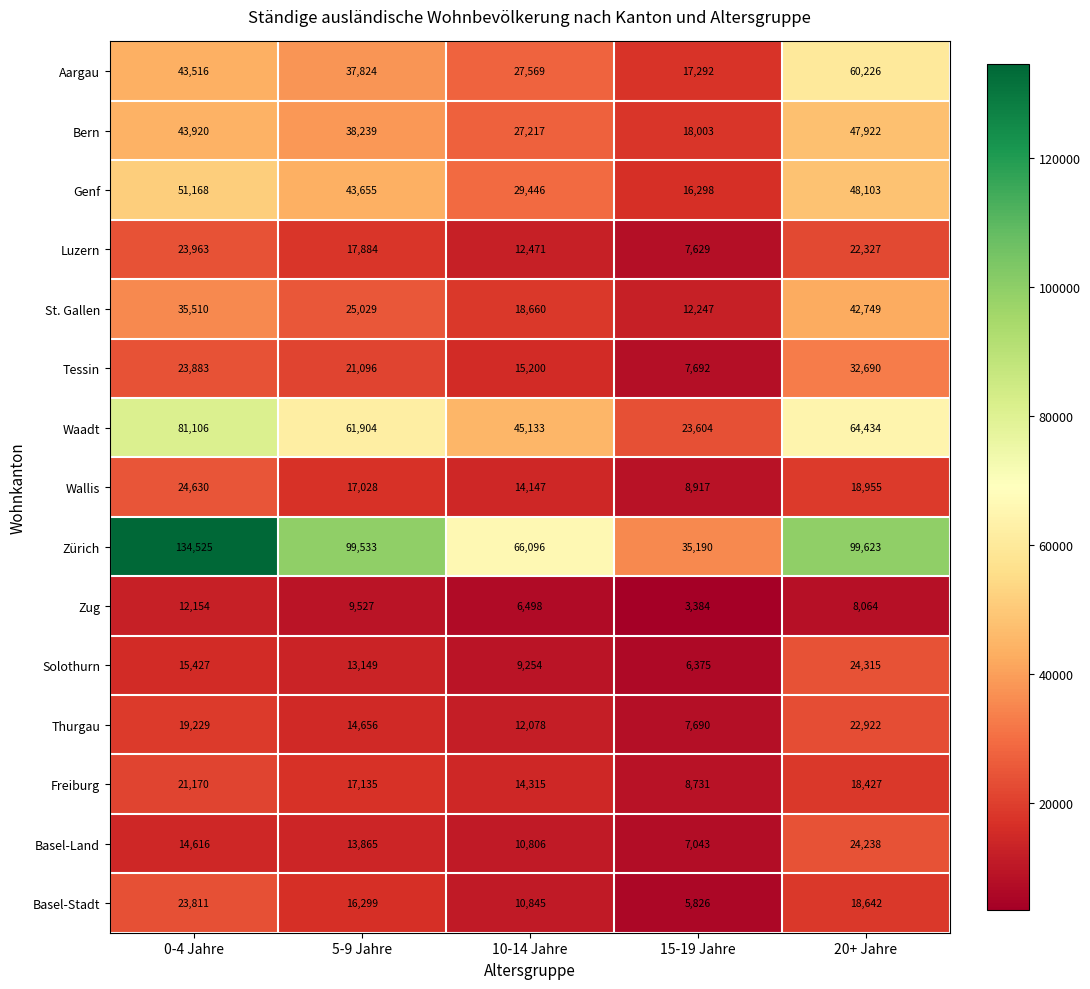

Which series has the largest total across all categories?

Zürich